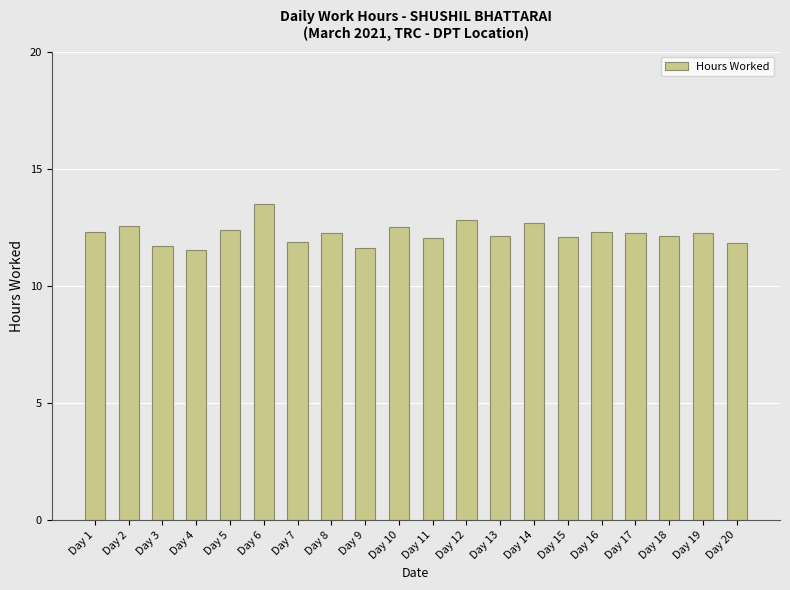

Which label corresponds to the largest value in the chart?

Day 6